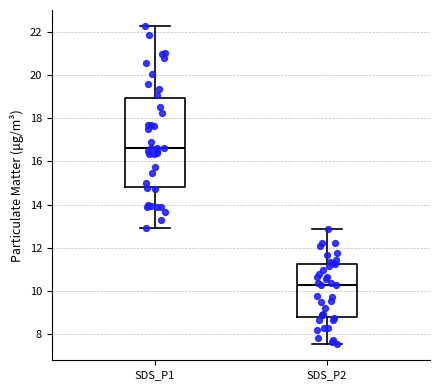

Reading left to right, read every box against the y-axis: the position of its median line, the range the box covers, and the ends of its whiskers. The values are not printed on the chart, so give them approximately, as read against the axis.

SDS_P1: median 16.6, box 14.8 to 19.0, whiskers 13.0 to 22.2
SDS_P2: median 10.2, box 8.8 to 11.2, whiskers 7.6 to 12.8